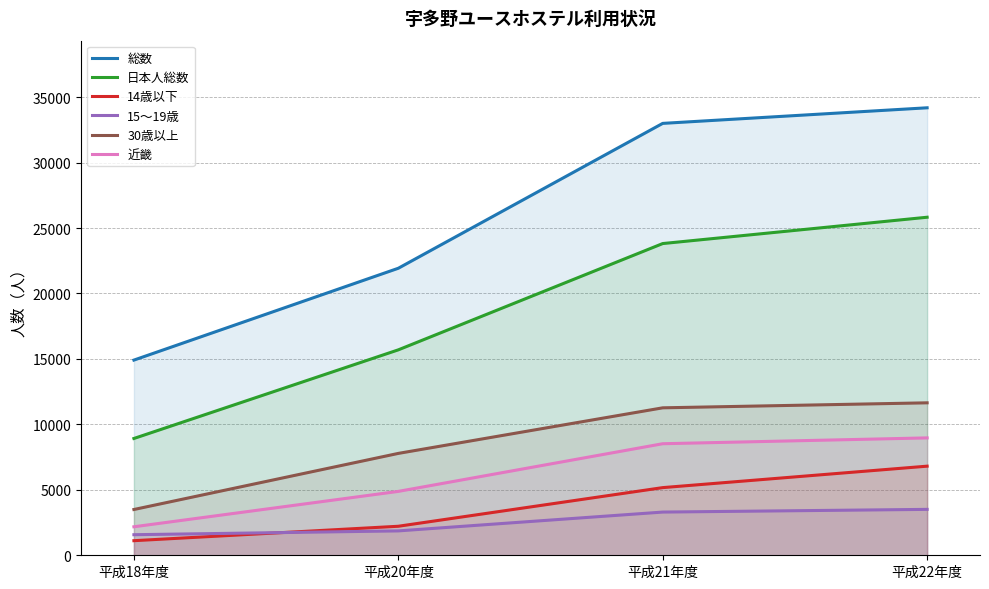

Rank the series by their maximum value, from lowest to highest.

15～19歳, 14歳以下, 近畿, 30歳以上, 日本人総数, 総数